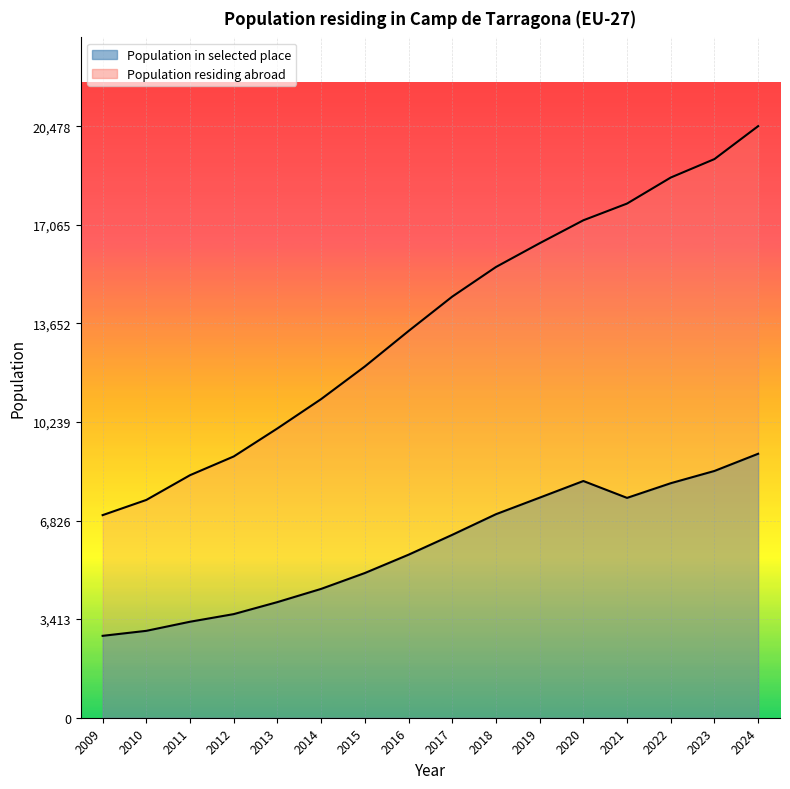

Reading left to right, transcribe all the data shown in this chart.

Population residing in the selected place (absolute): 7013	7539	8396	9044	10015	11030	12159	13386	14577	15602	16425	17219	17798	18699	19338	20478
Population residing abroad: 2835	3008	3323	3587	4003	4460	5009	5643	6331	7045	7618	8194	7610	8118	8542	9137